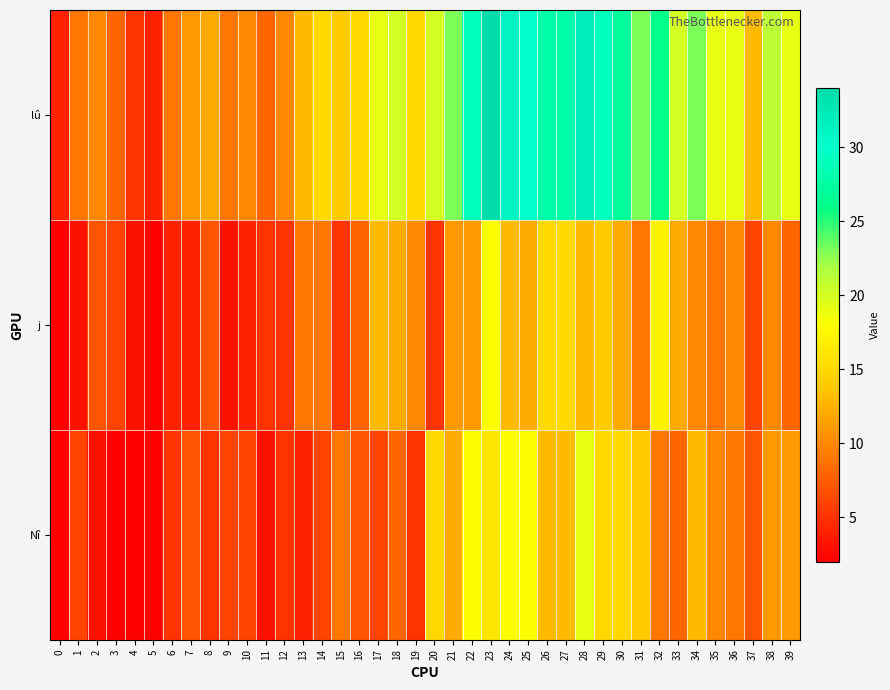

What is the total value across all series at 20?

40